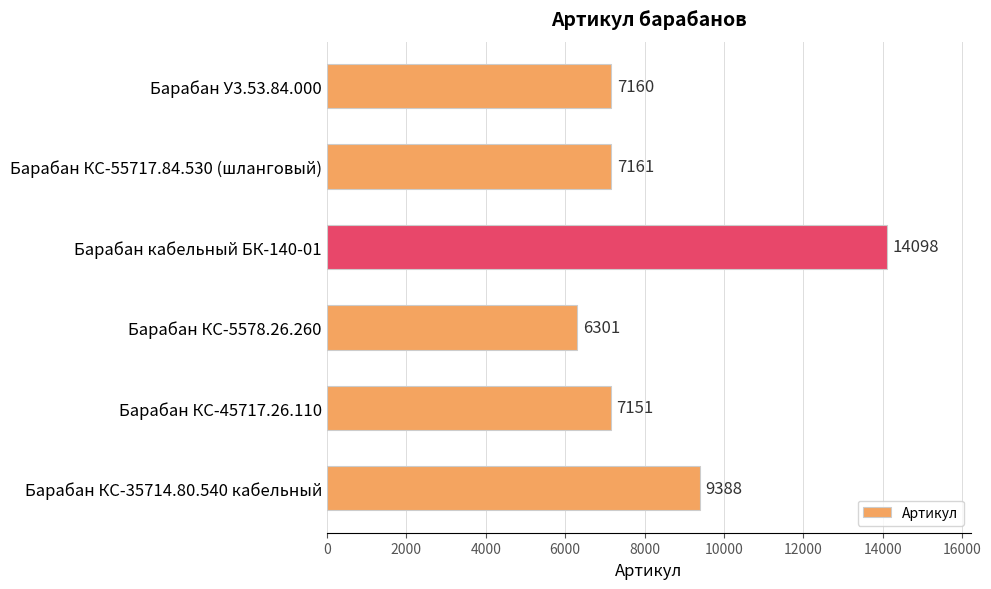

Which category has the highest value across all series?

Барабан кабельный БК-140-01